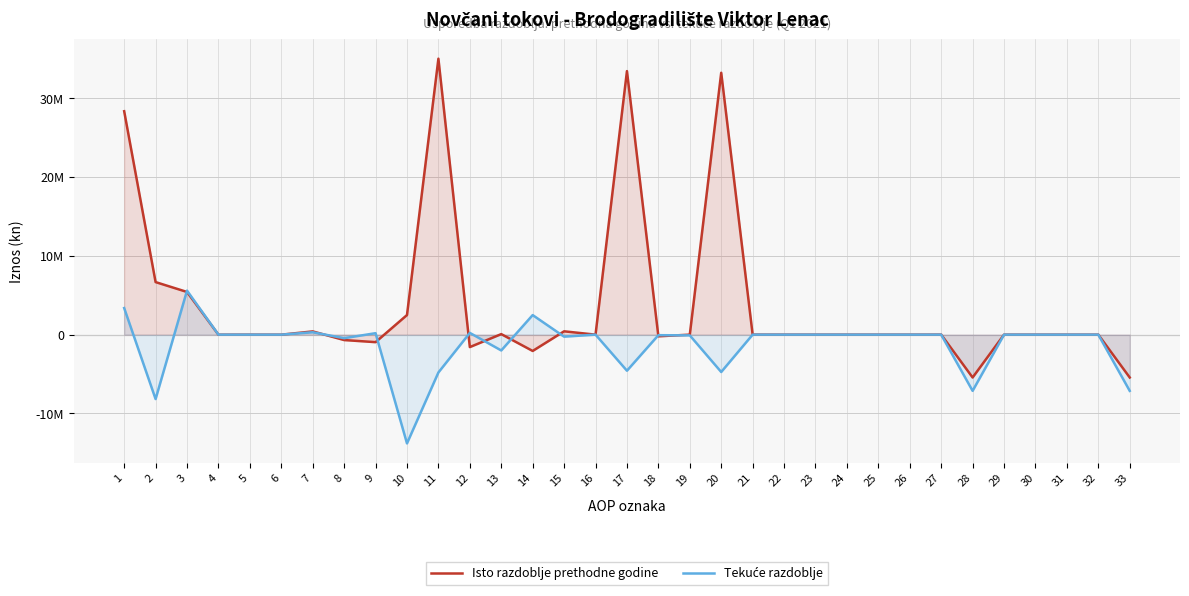

Reading left to right, extract all data points from this chart.

Isto razdoblje prethodne godine: 28357304	6669509	5417592	-4802	0	-4231	410574	-686253	-952247	2488876	35026813	-1577918	68190	-2069474	423366	0	33448895	-210128	0	33238767	4802	0	4	0	0	0	4806	-5438828	0	0	0	0	-5438828
Tekuće razdoblje: 3375365	-8176445	5588200	0	0	-455	302498	-447708	185241	-13804221	-4801080	222161	-2006059	2484098	-255878	0	-4578919	-68796	-93803	-4741518	0	0	0	0	0	0	0	-7134153	0	0	0	0	-7134153